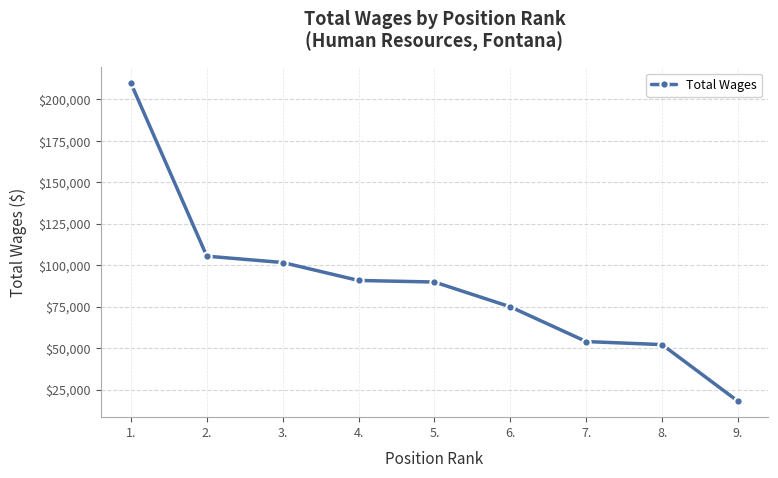

What is the difference between the maximum and second lowest values?

157566